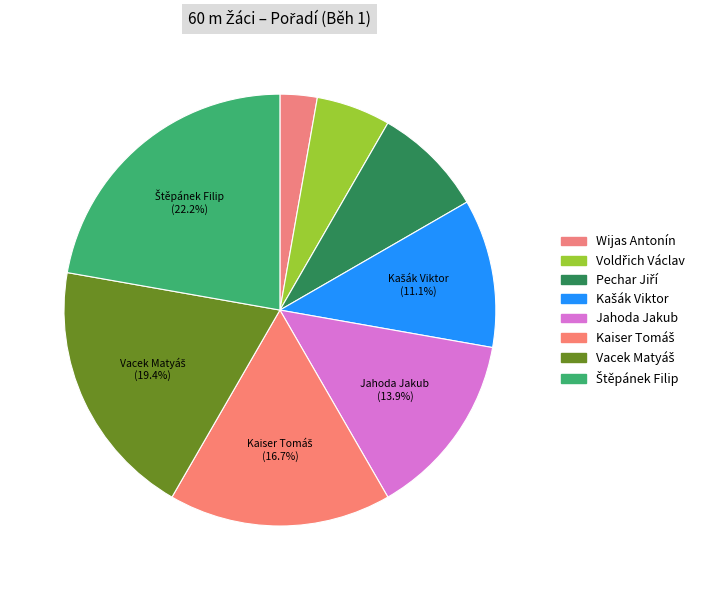

Which has a higher value, Voldřich Václav or Wijas Antonín?

Voldřich Václav